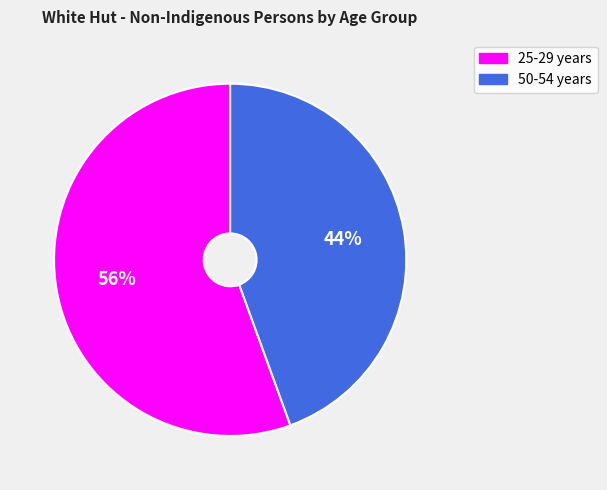

What percentage is the 50-54 years slice, to the nearest percent?

44%